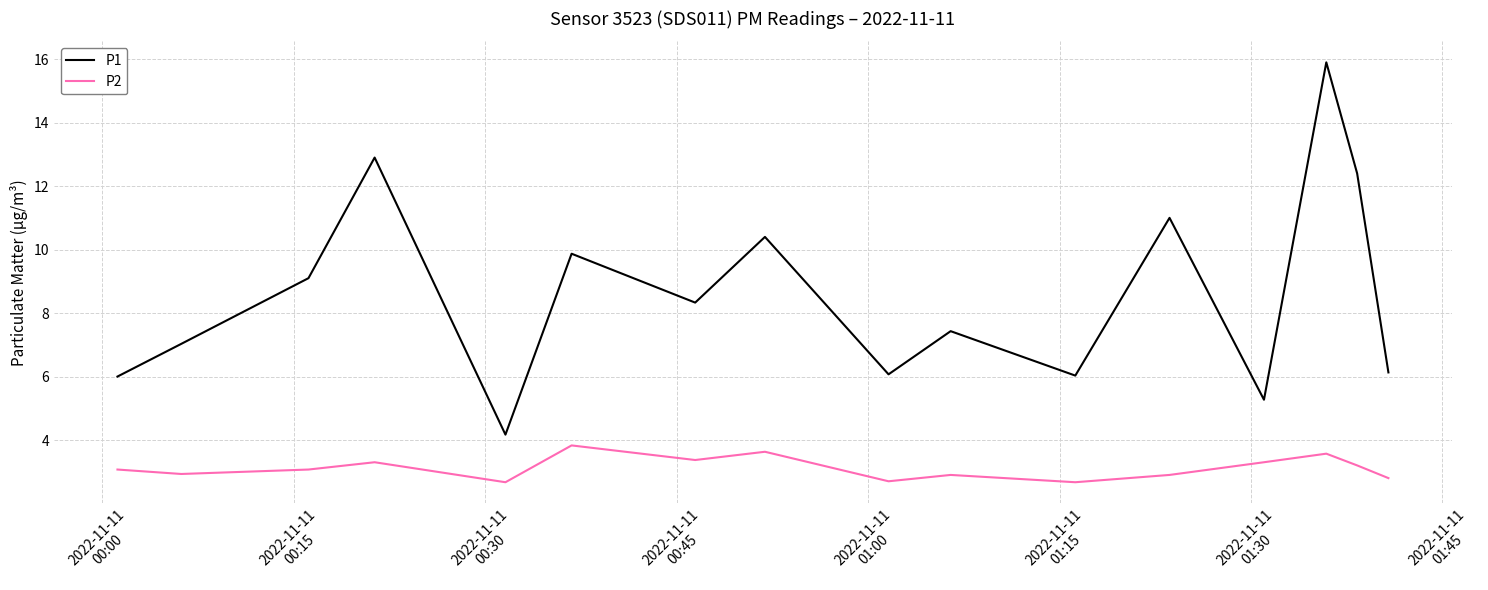

What is the difference between the maximum and minimum values in the P1 series?

11.7